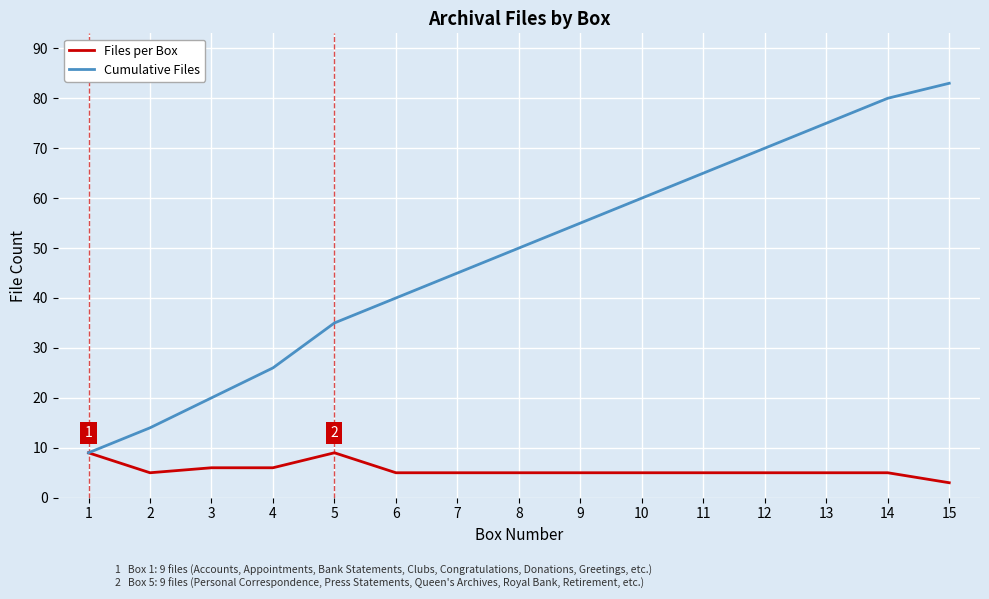

What is the sum of all Cumulative Files values?

727